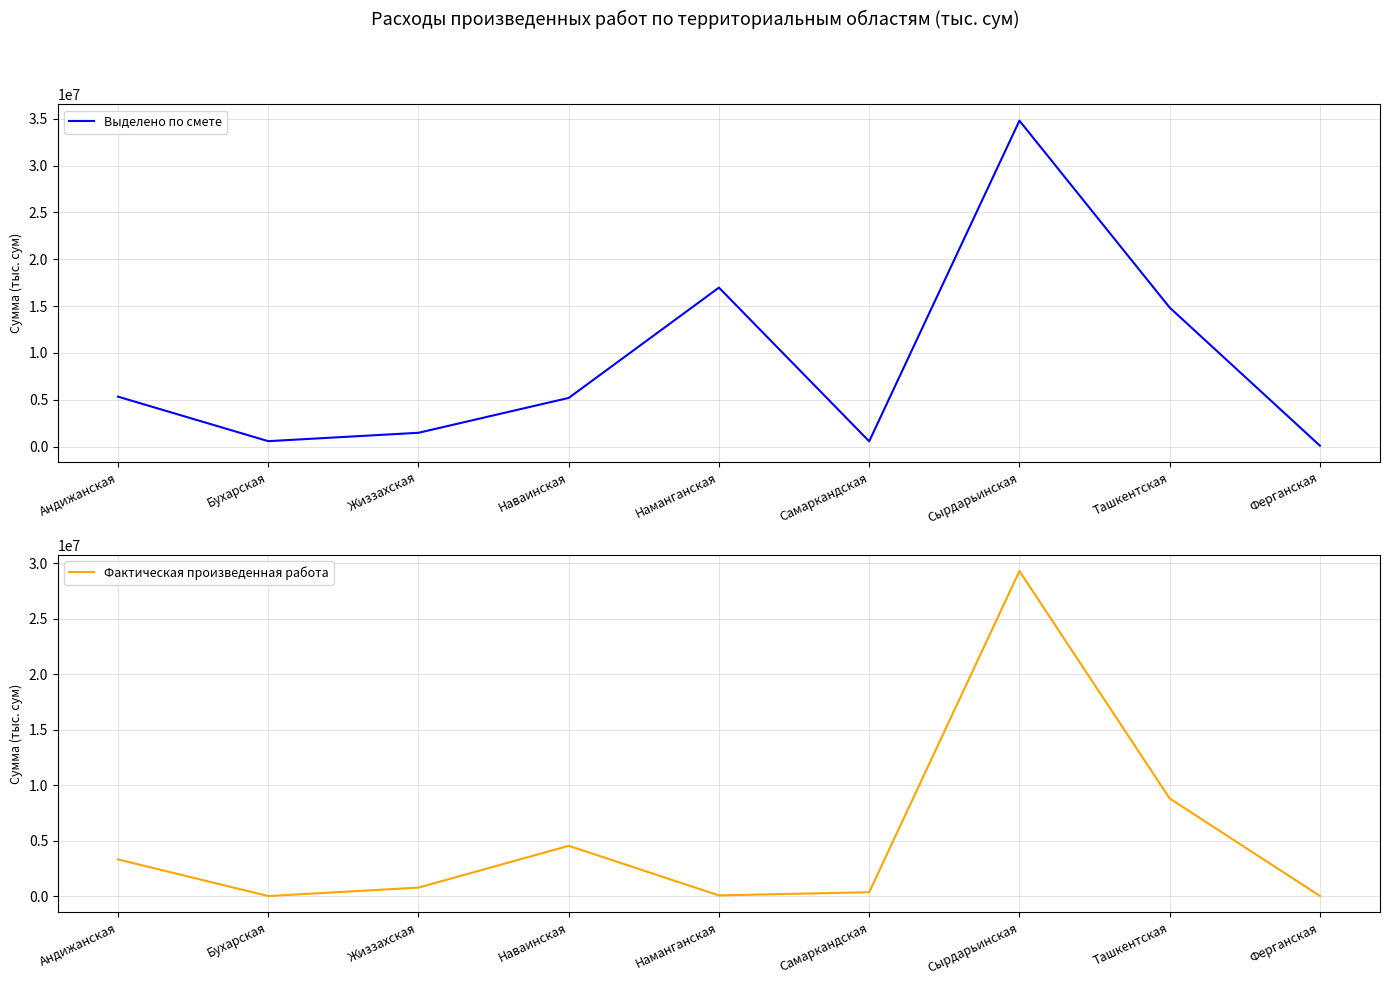

Rank the categories by Выделено по смете value from highest to lowest.

Сырдарьинская, Наманганская, Ташкентская, Андижанская, Наваинская, Жиззахская, Бухарская, Самаркандская, Ферганская